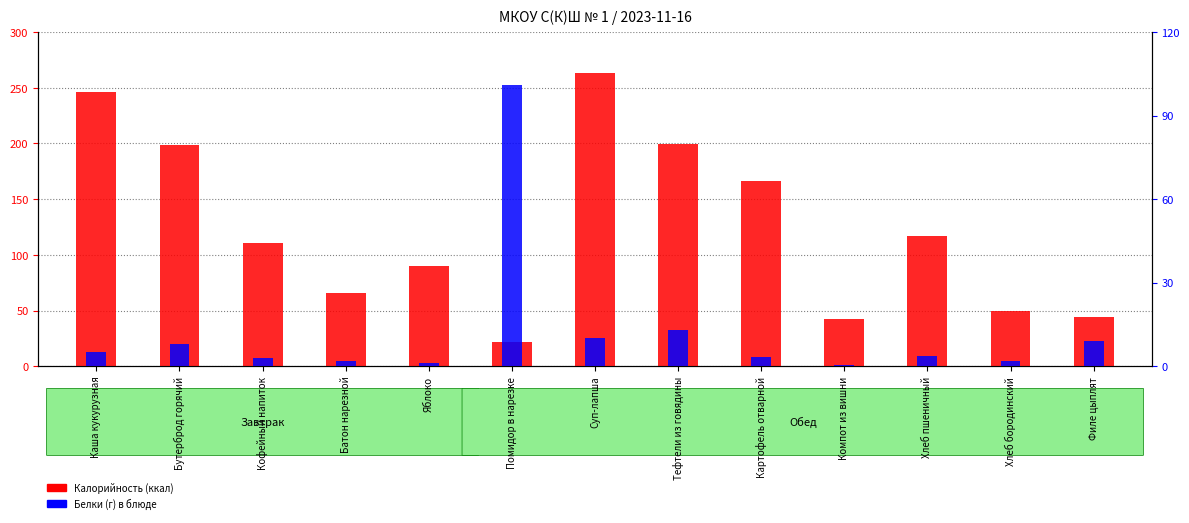

What is the minimum value for Белки (г)?

0.3